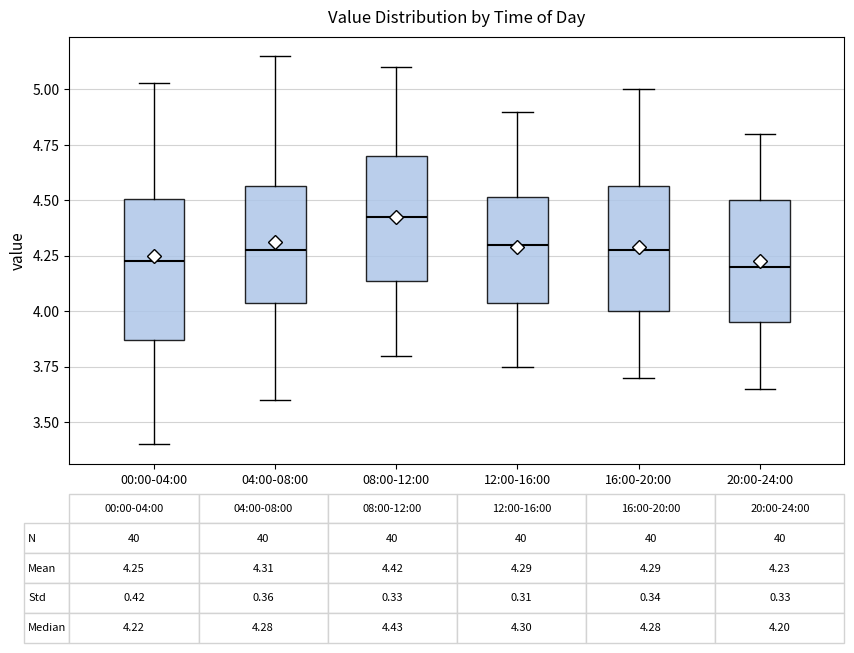

Which box is the tallest, from its lower edge to its upper edge?

00:00-04:00